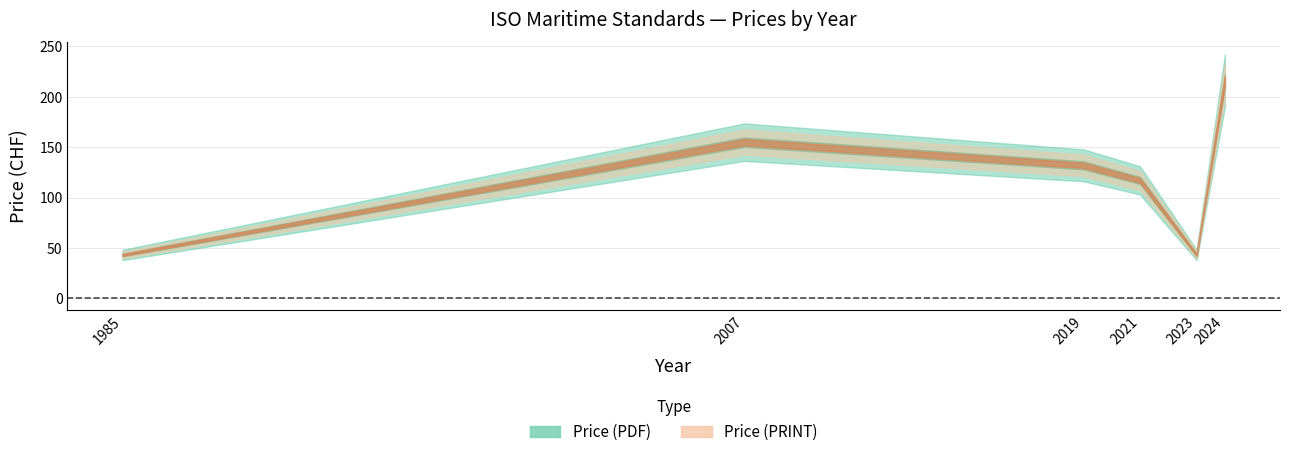

True or false: Price (PDF) and Price (PRINT) cross at least once.

False